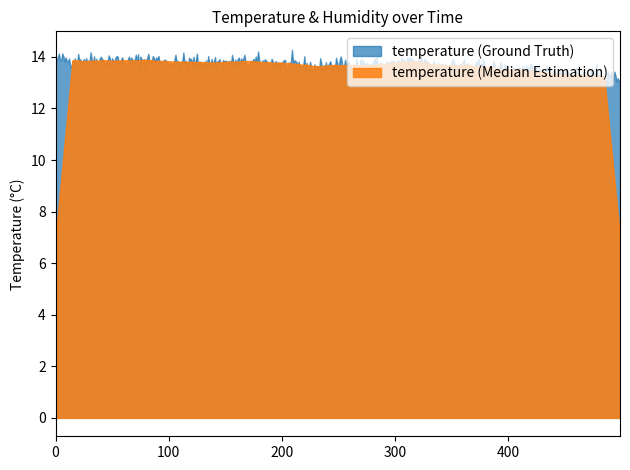

Which series has the widest spread of values?

temperature (Median Estimation)